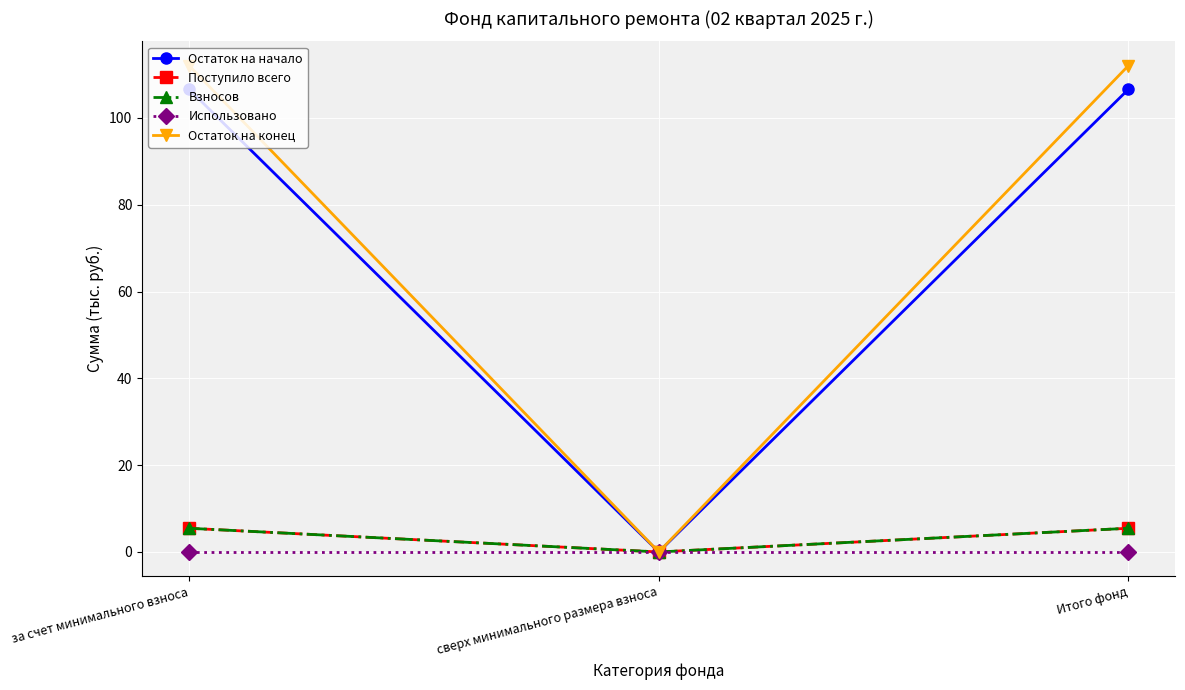

Does the chart have visible grid lines?

Yes